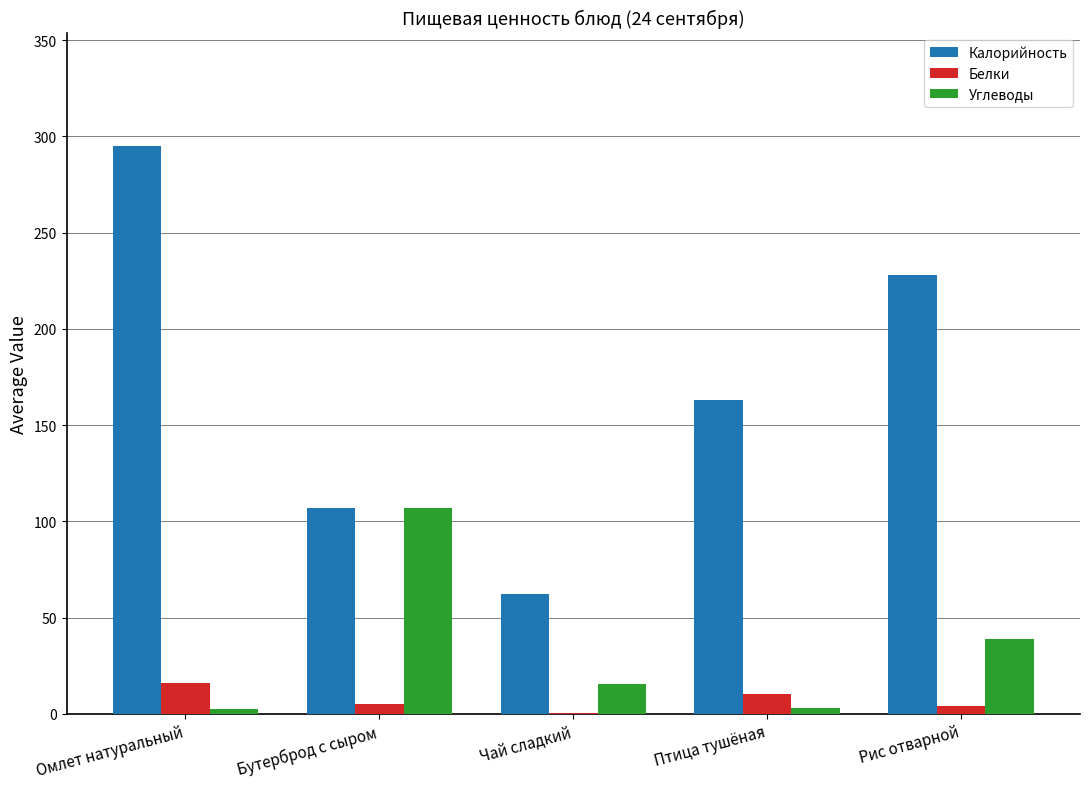

What is the sum of the Калорийность values at Чай сладкий and Бутерброд с сыром?

169.0